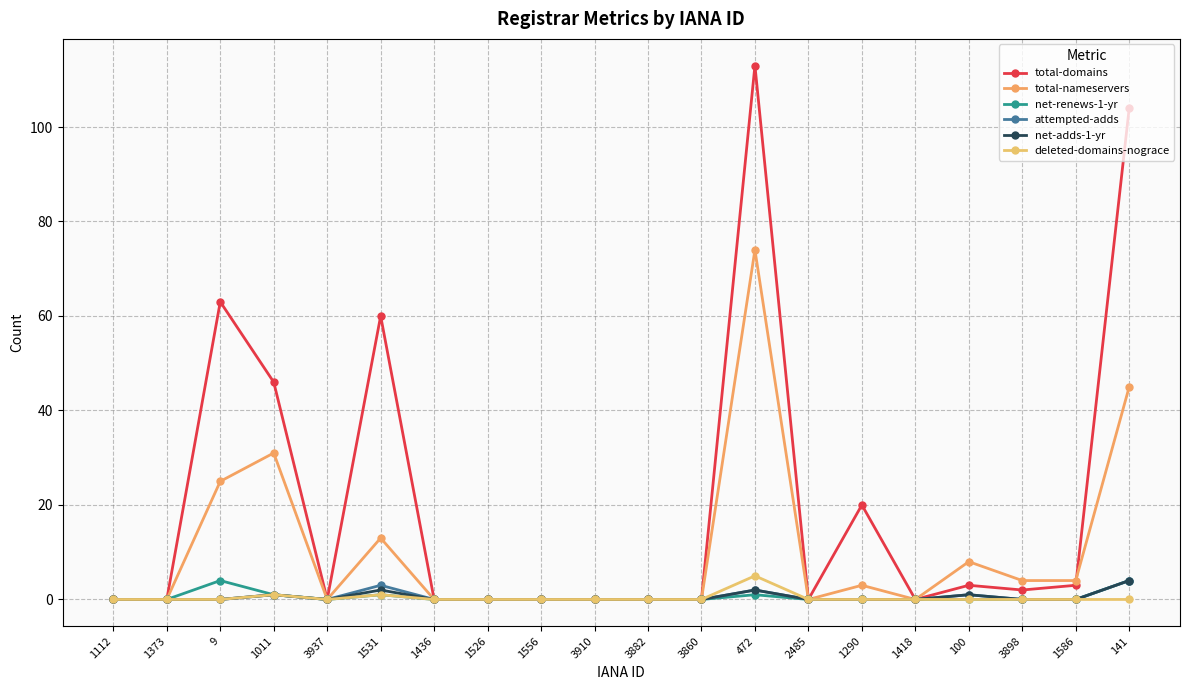

Reading left to right, transcribe all the data shown in this chart.

total-domains: 1112=0	1373=0	9=63	1011=46	3937=0	1531=60	1436=0	1526=0	1556=0	3910=0	3882=0	3860=0	472=113	2485=0	1290=20	1418=0	100=3	3898=2	1586=3	141=104
total-nameservers: 1112=0	1373=0	9=25	1011=31	3937=0	1531=13	1436=0	1526=0	1556=0	3910=0	3882=0	3860=0	472=74	2485=0	1290=3	1418=0	100=8	3898=4	1586=4	141=45
net-renews-1-yr: 1112=0	1373=0	9=4	1011=1	3937=0	1531=1	1436=0	1526=0	1556=0	3910=0	3882=0	3860=0	472=1	2485=0	1290=0	1418=0	100=0	3898=0	1586=0	141=4
attempted-adds: 1112=0	1373=0	9=0	1011=1	3937=0	1531=3	1436=0	1526=0	1556=0	3910=0	3882=0	3860=0	472=2	2485=0	1290=0	1418=0	100=1	3898=0	1586=0	141=4
net-adds-1-yr: 1112=0	1373=0	9=0	1011=1	3937=0	1531=2	1436=0	1526=0	1556=0	3910=0	3882=0	3860=0	472=2	2485=0	1290=0	1418=0	100=1	3898=0	1586=0	141=4
deleted-domains-nograce: 1112=0	1373=0	9=0	1011=1	3937=0	1531=1	1436=0	1526=0	1556=0	3910=0	3882=0	3860=0	472=5	2485=0	1290=0	1418=0	100=0	3898=0	1586=0	141=0